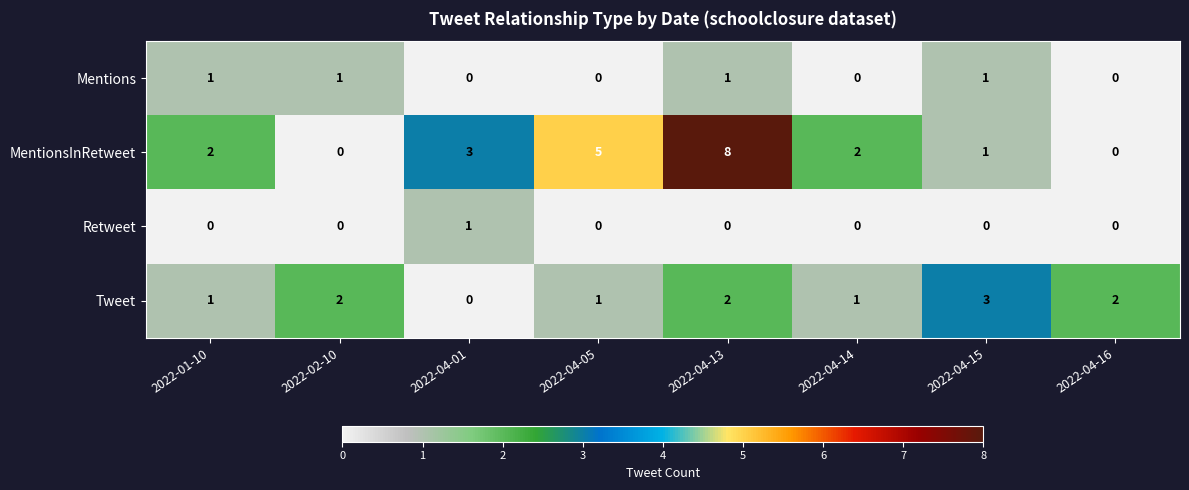

Rank the series by their average value, from highest to lowest.

MentionsInRetweet, Tweet, Mentions, Retweet